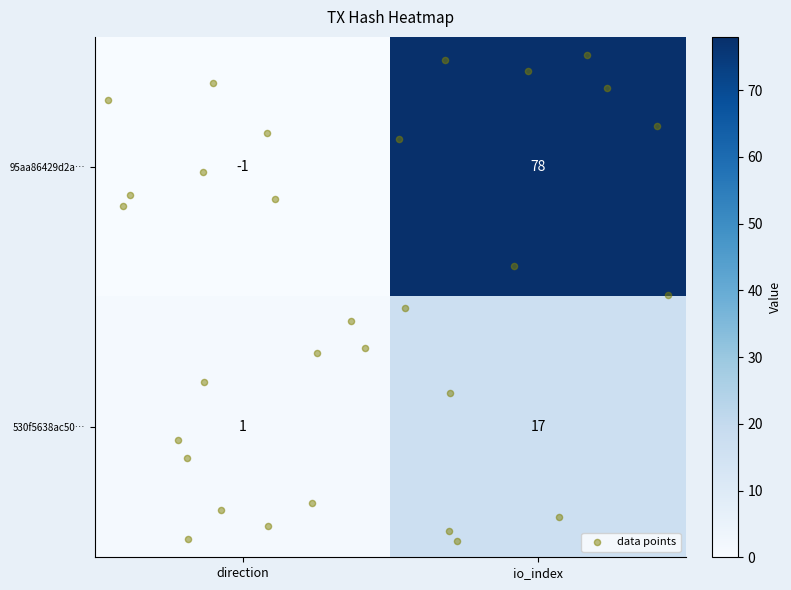

Which category has the highest value in the 95aa86429d2a… series?

io_index